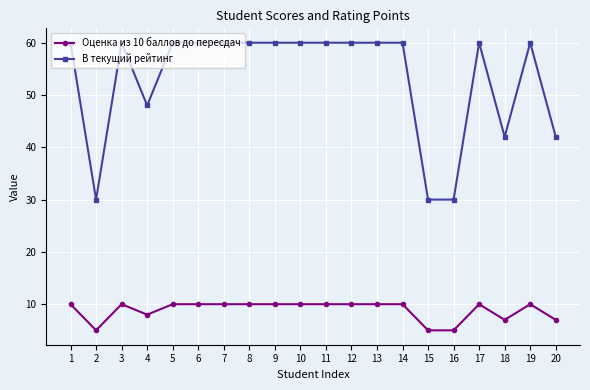

True or false: Оценка из 10 баллов до пересдач and В текущий рейтинг cross at least once.

False